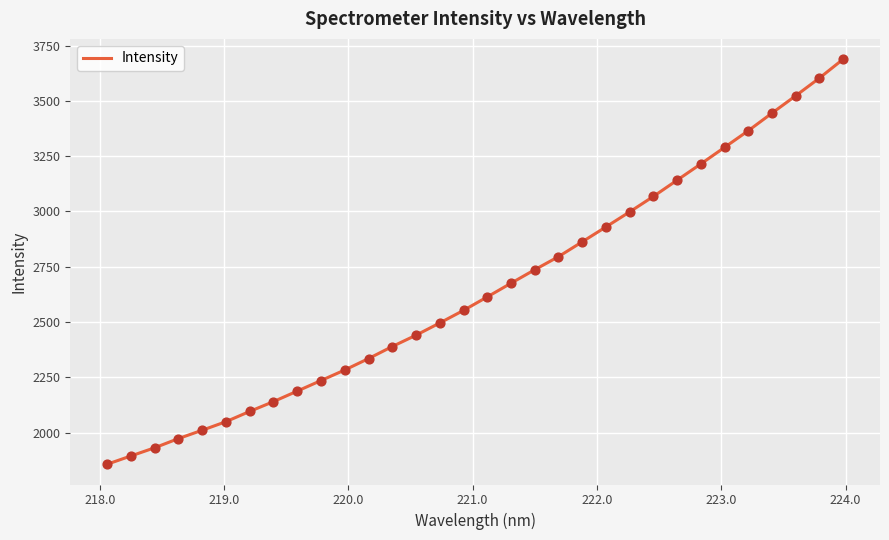

What is the maximum value shown in the chart?

3689.2